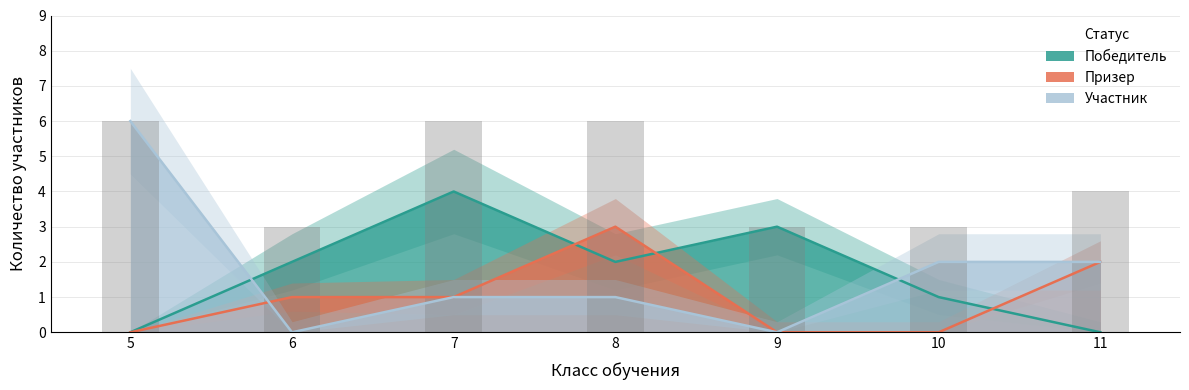

What is the maximum value shown in the chart?

6